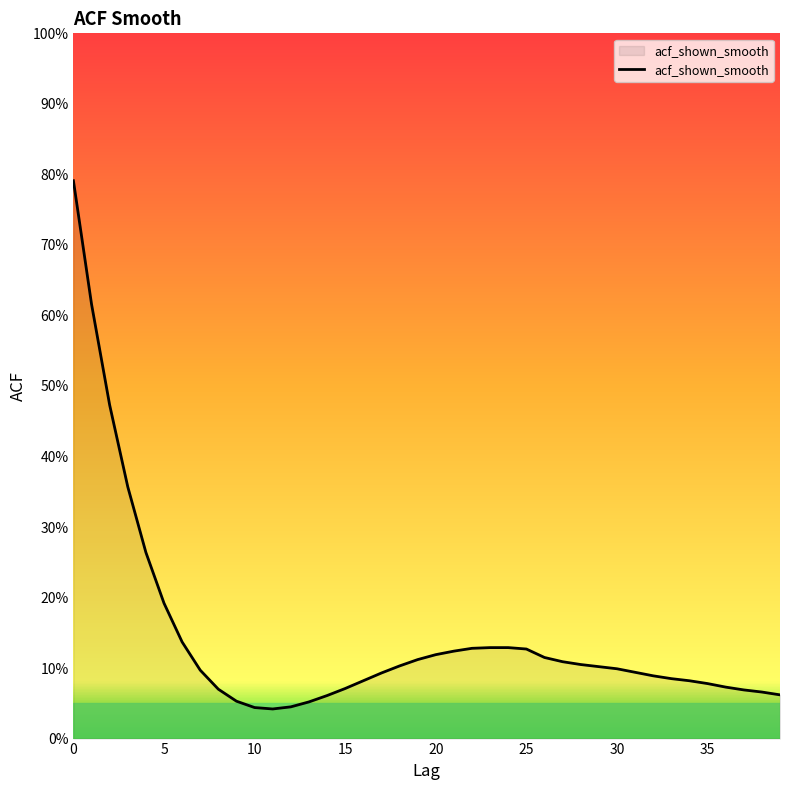

What is the value of the 10th point from the left?

0.1